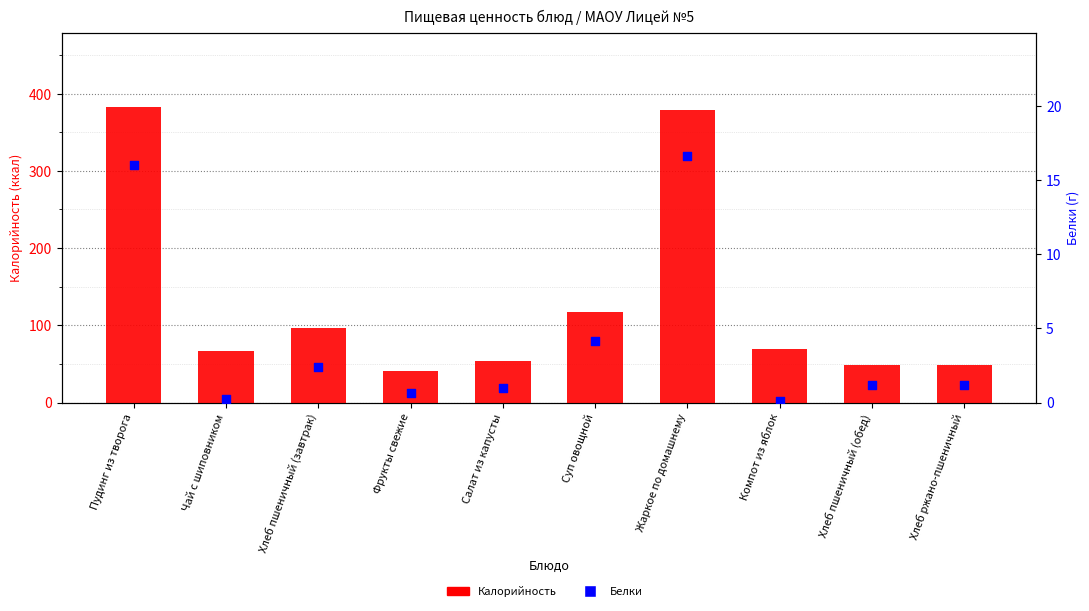

Which series contains the highest Y value?

Калорийность